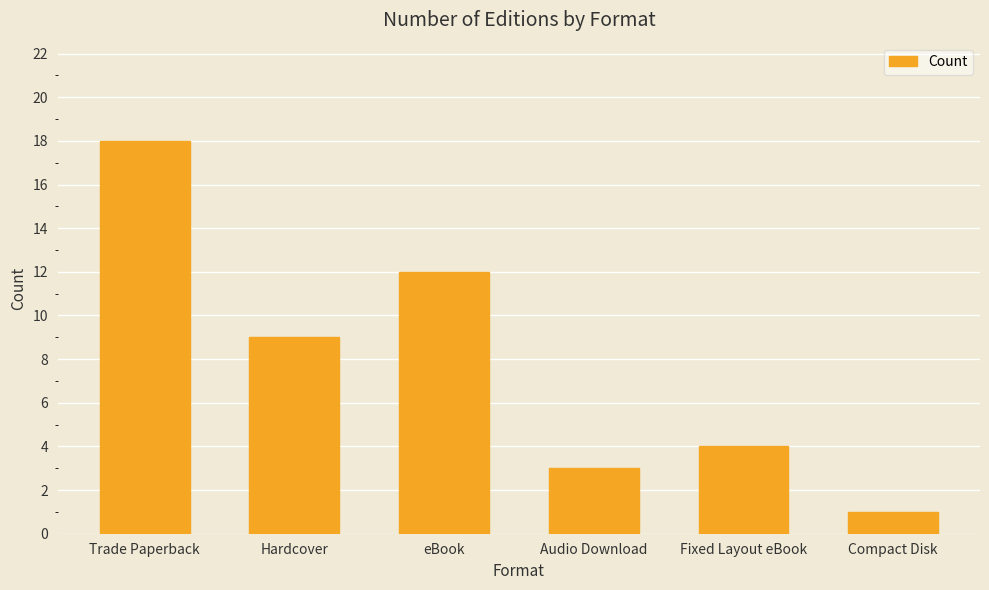

What is the ratio of the value at Fixed Layout eBook to the value at Audio Download?

1.3